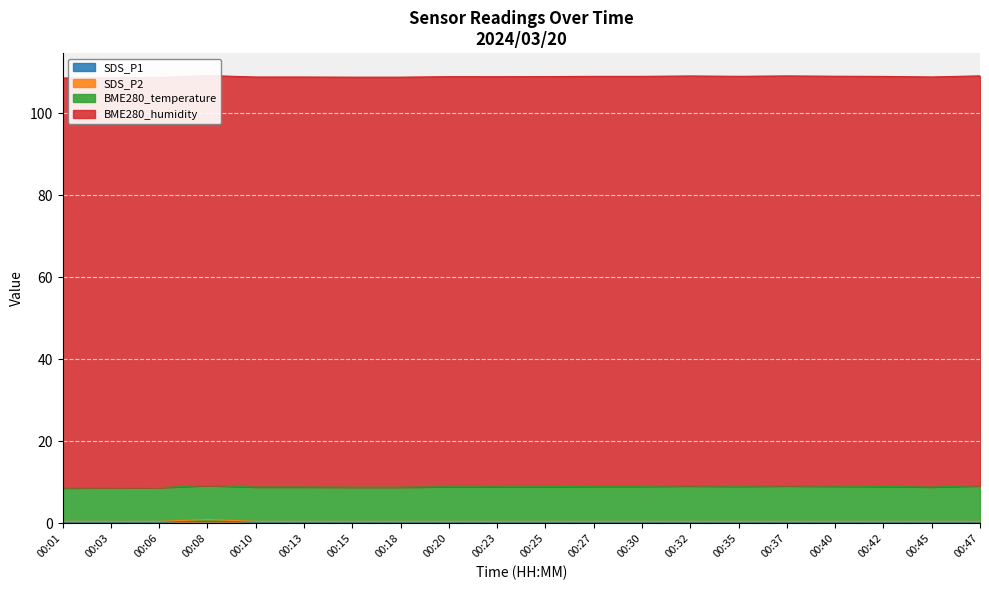

True or false: SDS_P1 and SDS_P2 cross at least once.

False